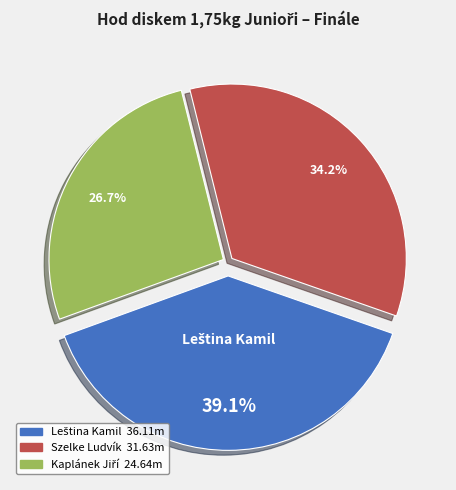

Does any single category account for the majority?

No